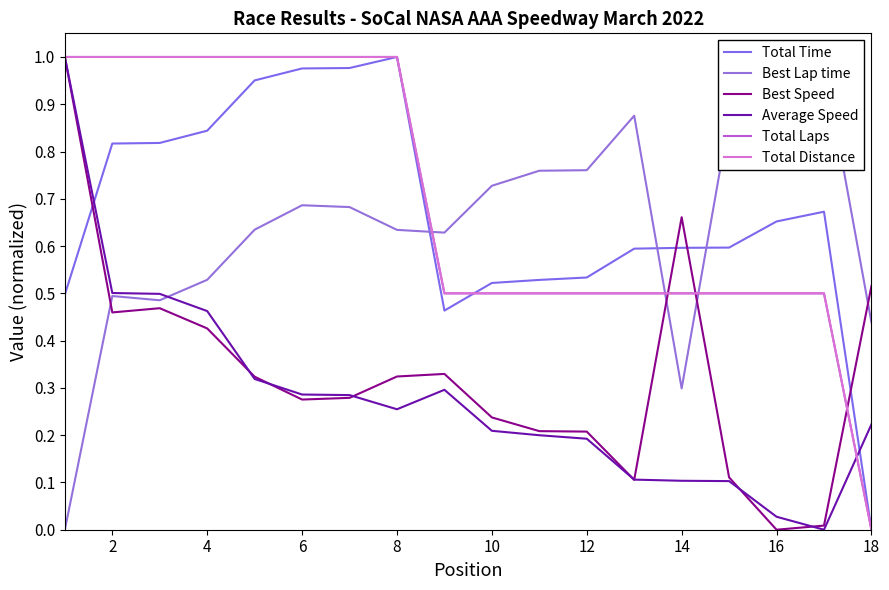

Is this an area chart (filled region under the line)?

No